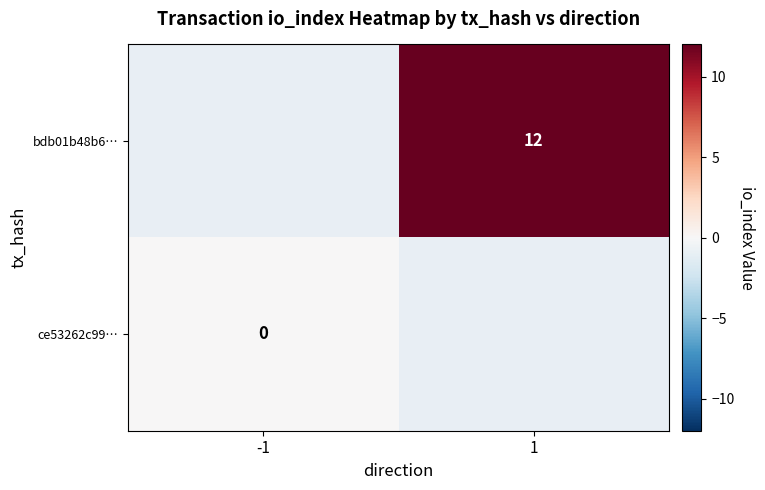

Count the number of categories in the chart.

2